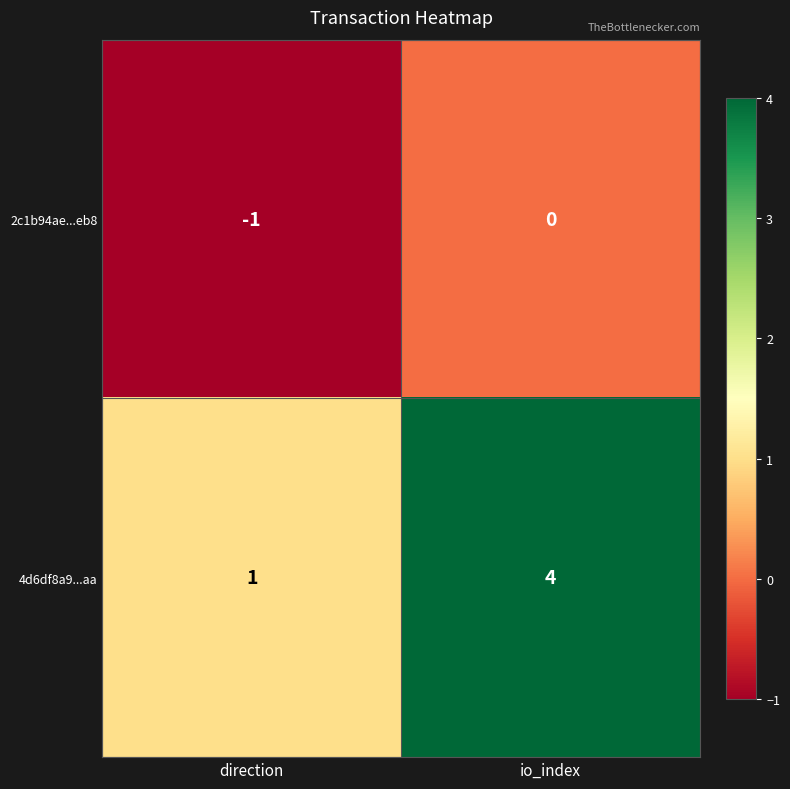

How many distinct data groups are displayed?

2